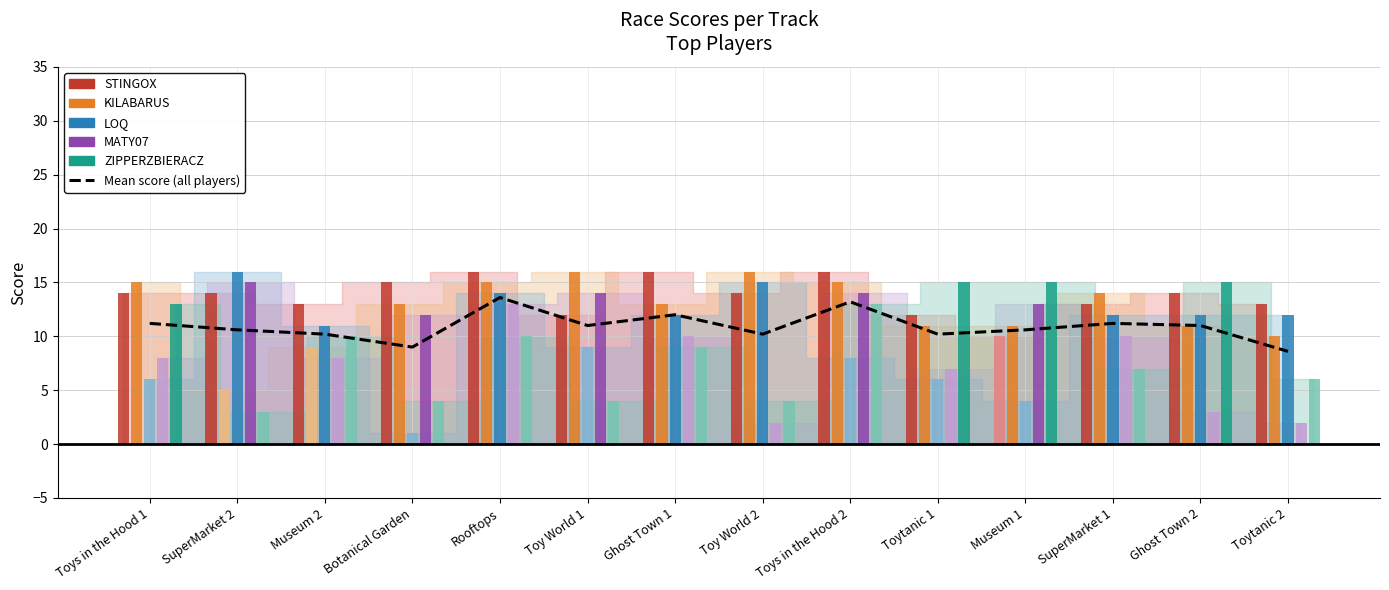

At which category is the sum across all series the highest?

Rooftops